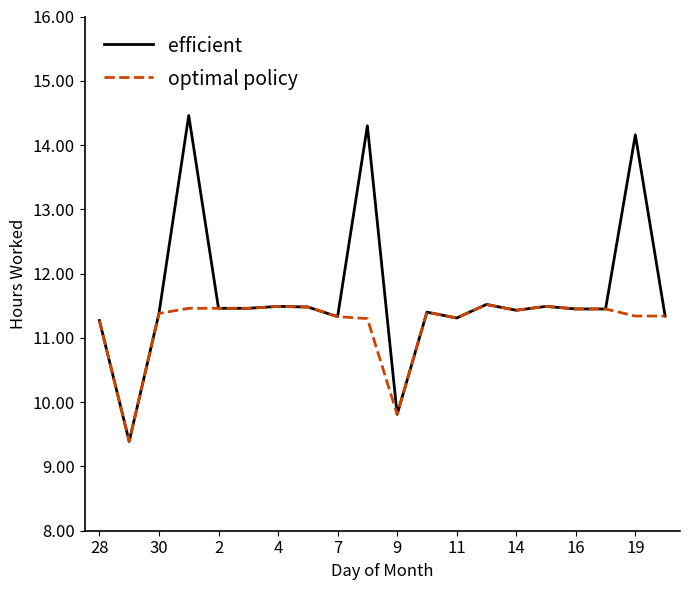

Which series has the largest range (max minus min)?

efficient